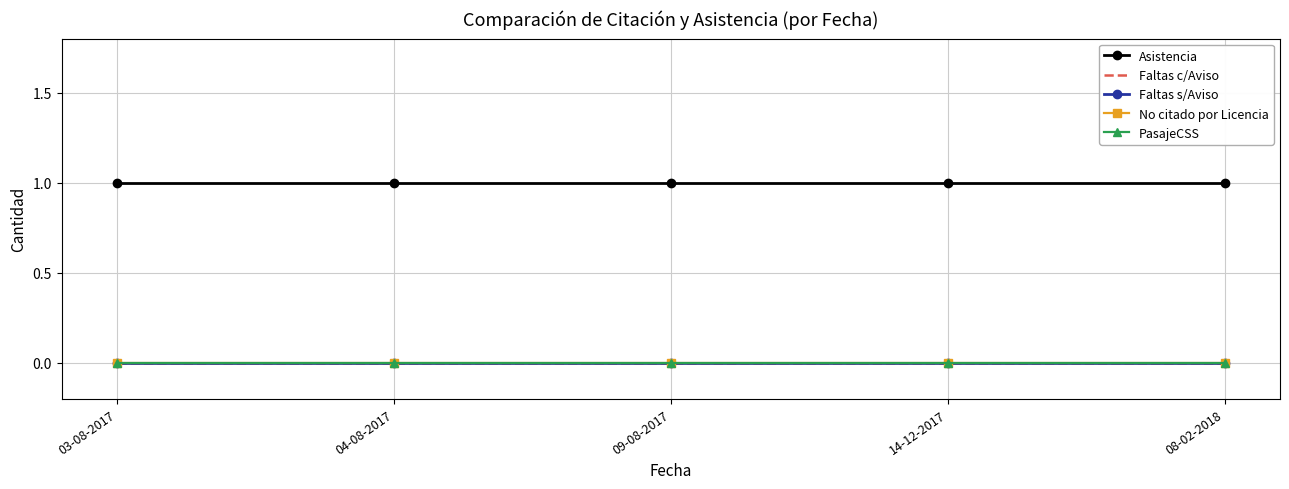

True or false: Faltas c/Aviso has a value of 0 at 03-08-2017.

True